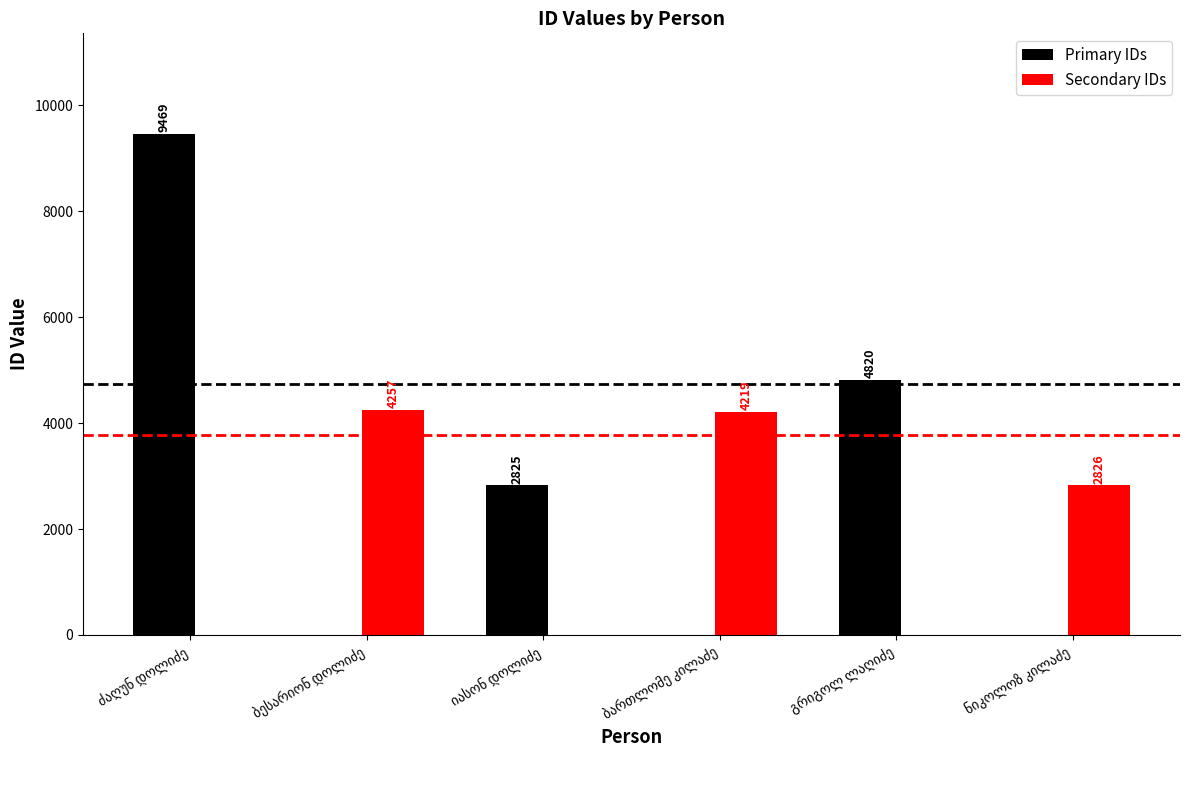

At which category is the sum across all series the highest?

ძაღუნ დოლიძე